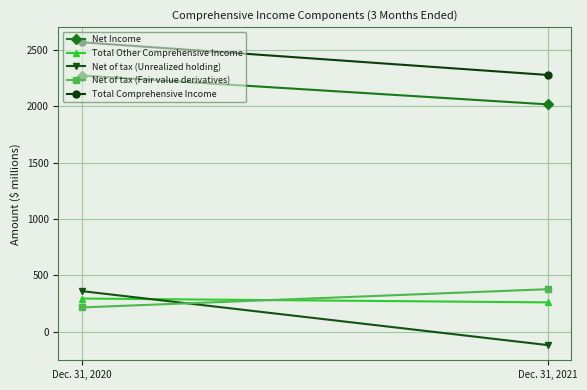

Reading left to right, what are all the values shown in this chart?

Net Income: Dec. 31, 2020=2273	Dec. 31, 2021=2017
Total Other Comprehensive Income: Dec. 31, 2020=295	Dec. 31, 2021=261
Net of tax (Unrealized holding): Dec. 31, 2020=361	Dec. 31, 2021=-118
Net of tax (Fair value derivatives): Dec. 31, 2020=216	Dec. 31, 2021=378
Total Comprehensive Income: Dec. 31, 2020=2568	Dec. 31, 2021=2278